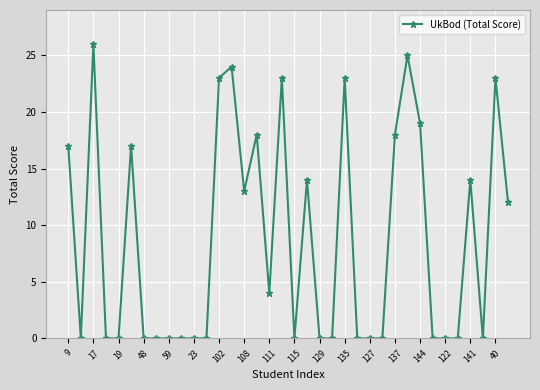

Count the number of data series in this chart.

1